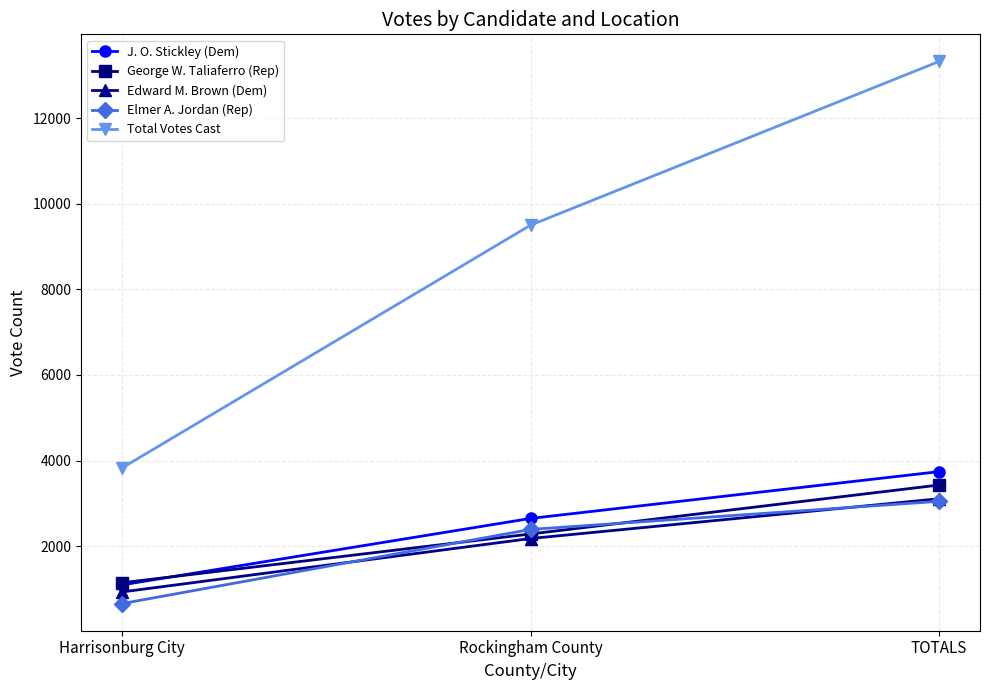

What value does the Total Votes Cast series have at TOTALS?

13324